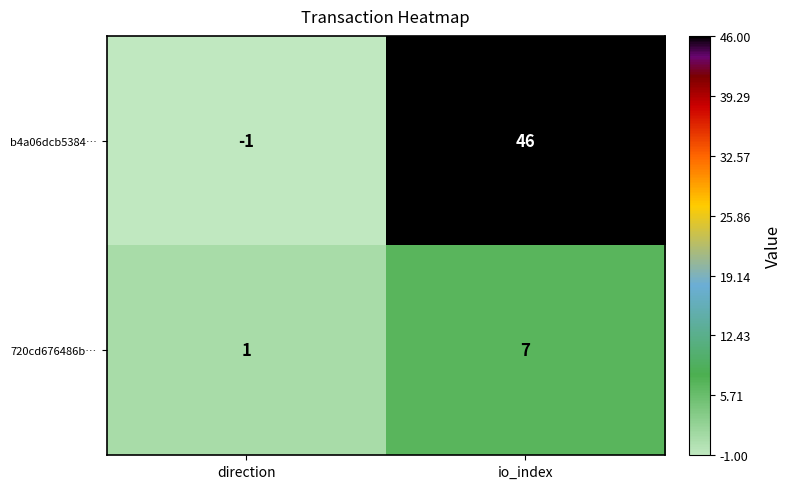

Reading left to right, list all the values displayed in this chart.

b4a06dcb5384…: direction=-1	io_index=46
720cd676486b…: direction=1	io_index=7